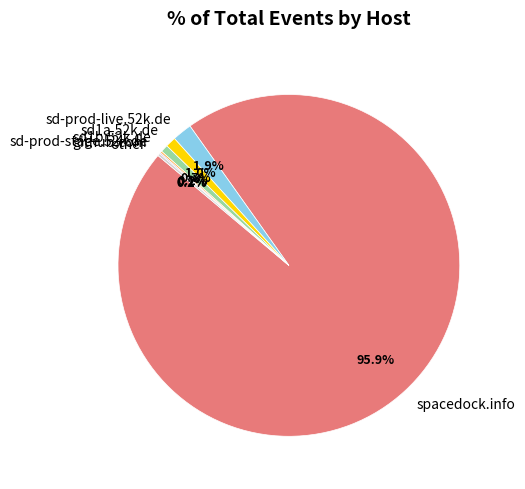

What is the largest slice in the pie chart?

spacedock.info